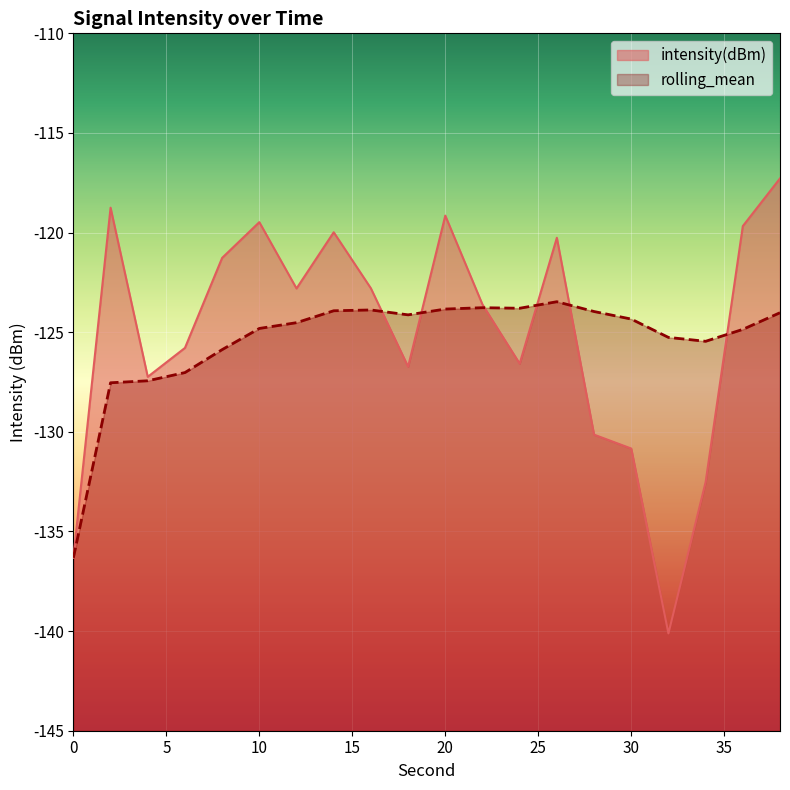

List the labels in order of intensity(dBm) value, largest first.

38, 2, 20, 10, 36, 14, 26, 8, 16, 12, 22, 6, 24, 18, 4, 28, 30, 34, 0, 32